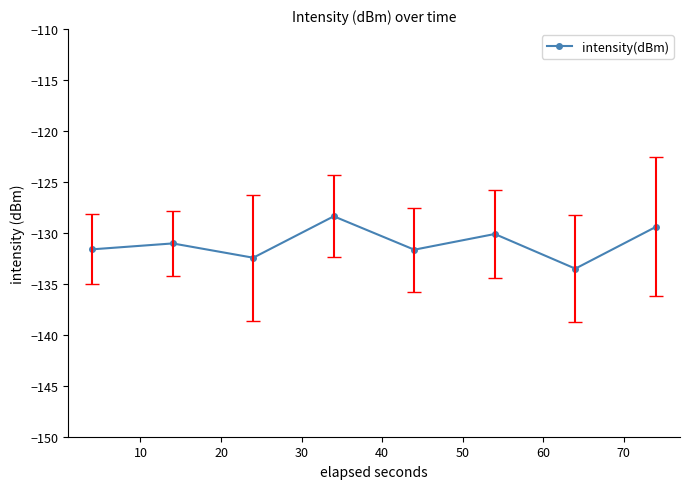

What is the maximum value shown in the chart?

-128.4